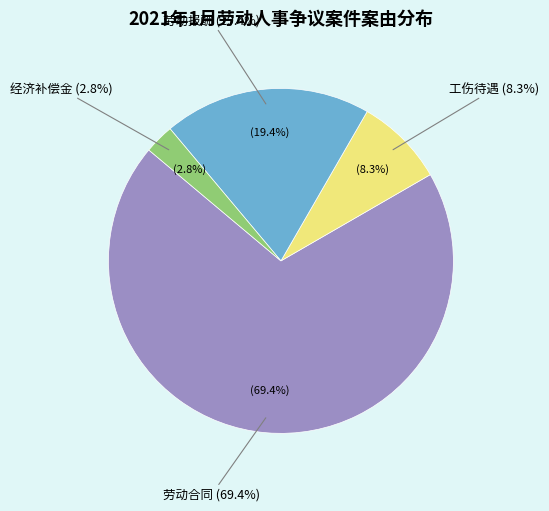

How much of the chart is everything except 劳动合同?

30.6%